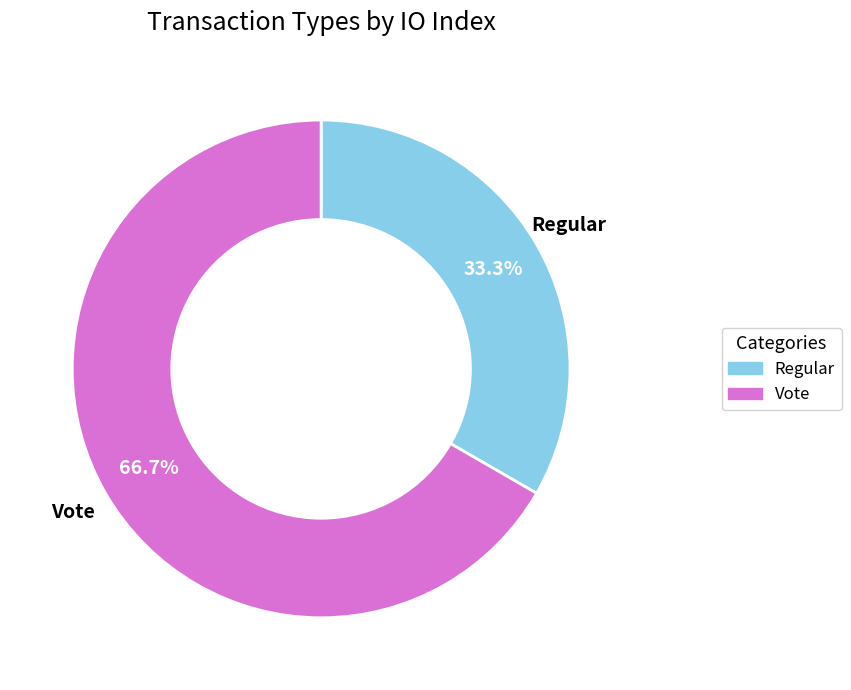

To the nearest percent, what portion does Vote represent?

67%